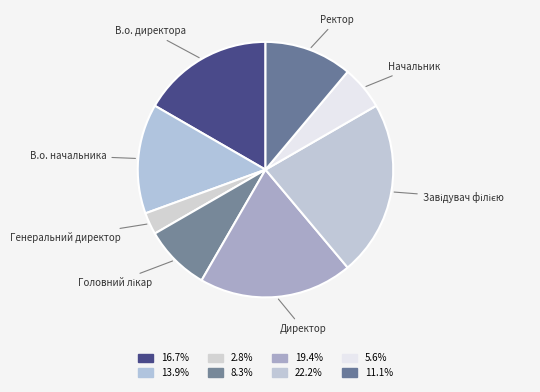

Rank the categories by value from highest to lowest.

Завідувач філією, Директор, В.о. директора, В.о. начальника, Ректор, Головний лікар, Начальник, Генеральний директор